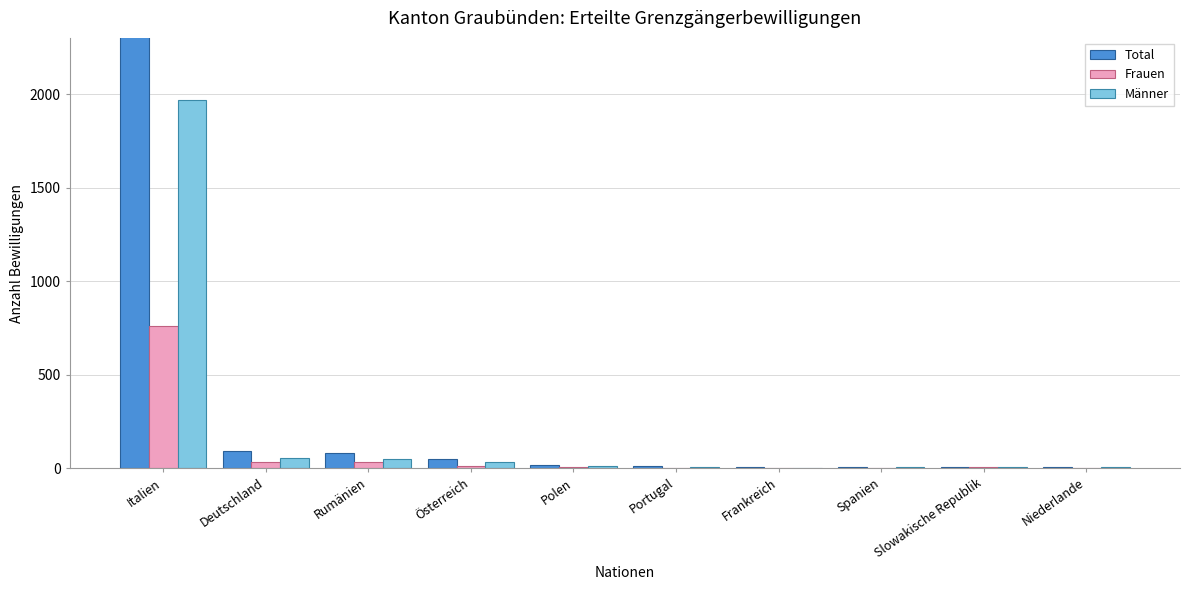

Reading right to left, transcribe all the data shown in this chart.

Total: 4	5	5	5	9	17	47	80	90	2725
Frauen: 0	7	0	2	2	5	12	32	35	759
Männer: 4	4	5	3	7	12	35	48	55	1966